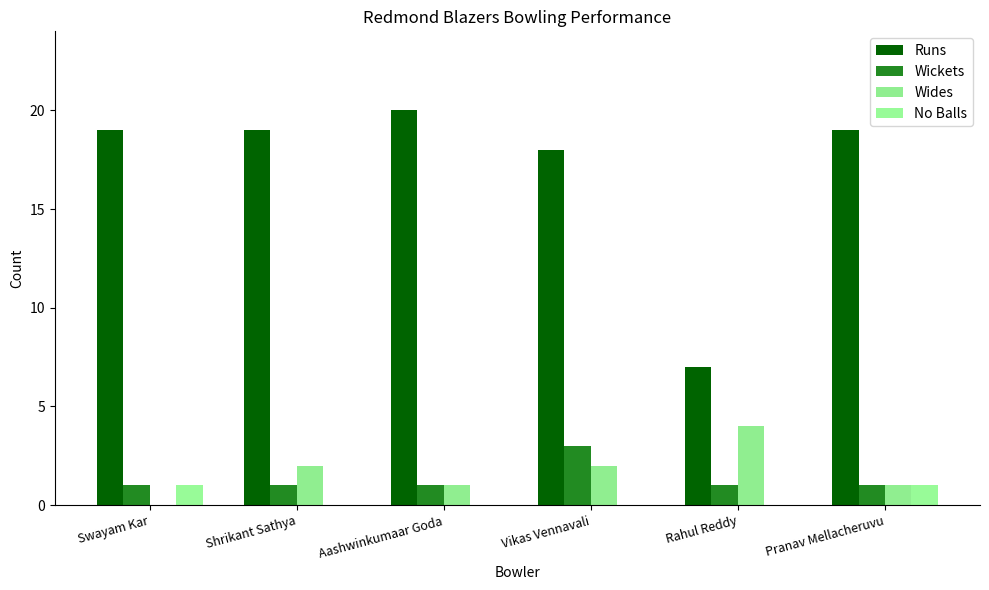

Does the chart contain stacked bars?

No